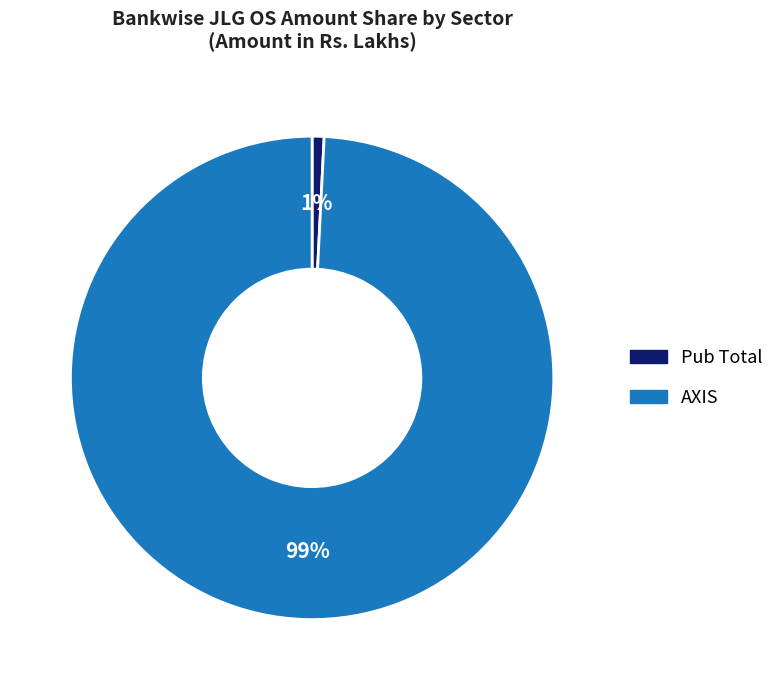

To the nearest percent, what is the difference between the largest and smallest slice percentages?

98%